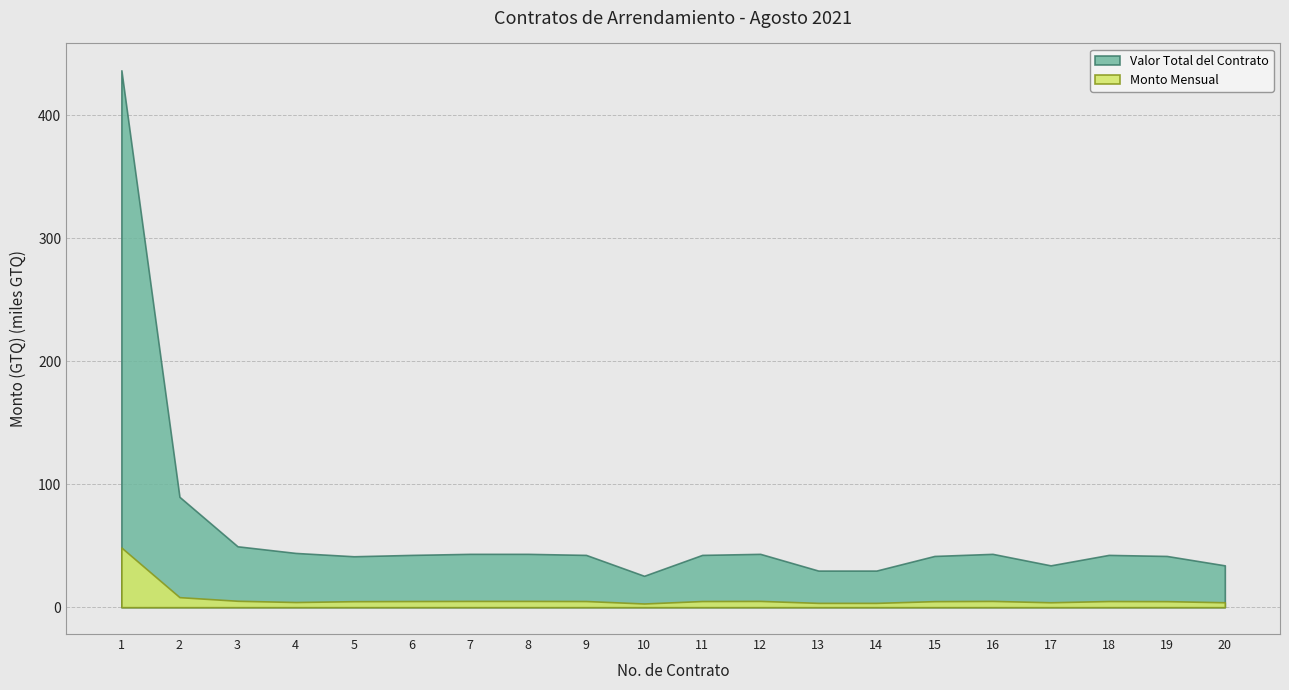

True or false: Valor Total del Contrato has more than 1 points higher than both neighbors.

True